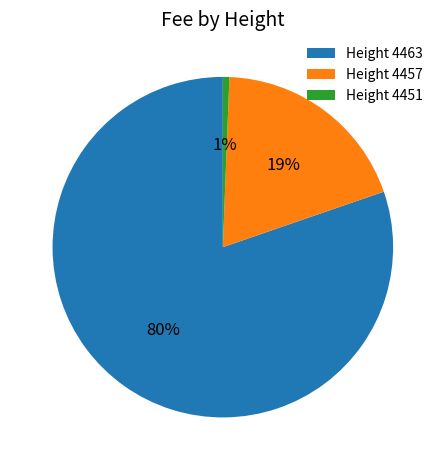

To the nearest percent, what portion does Height 4457 represent?

19%